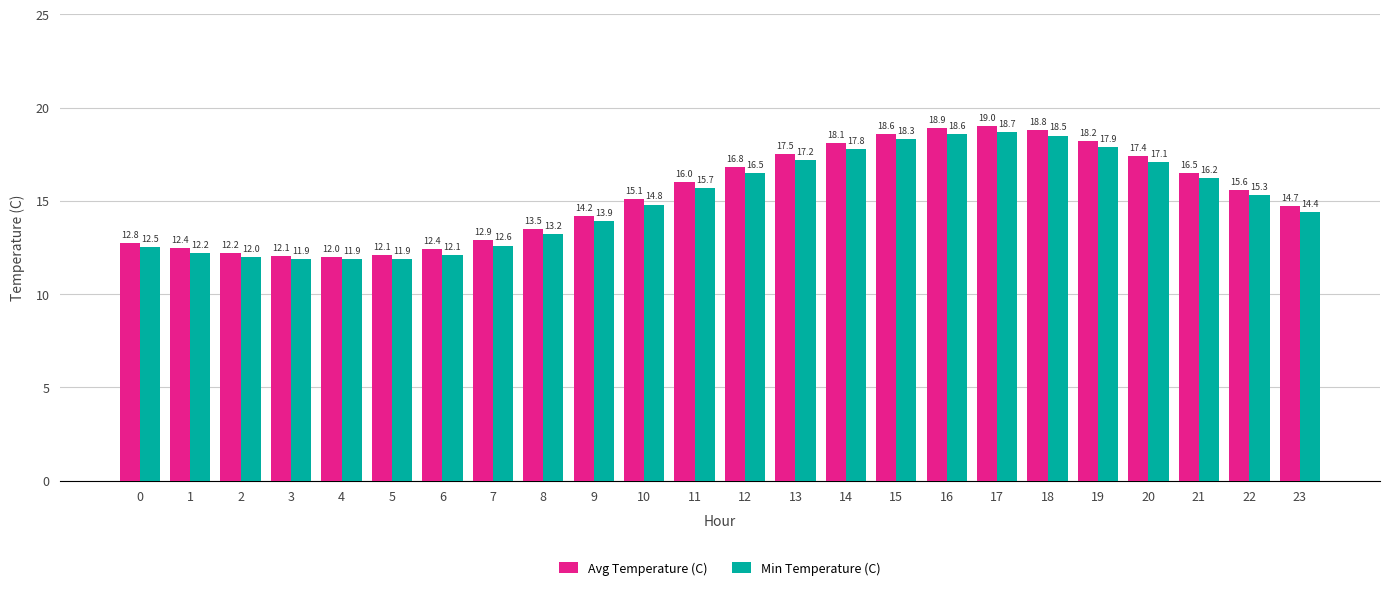

What is the sum of the Avg Temperature (C) values at 7 and 22?

28.5